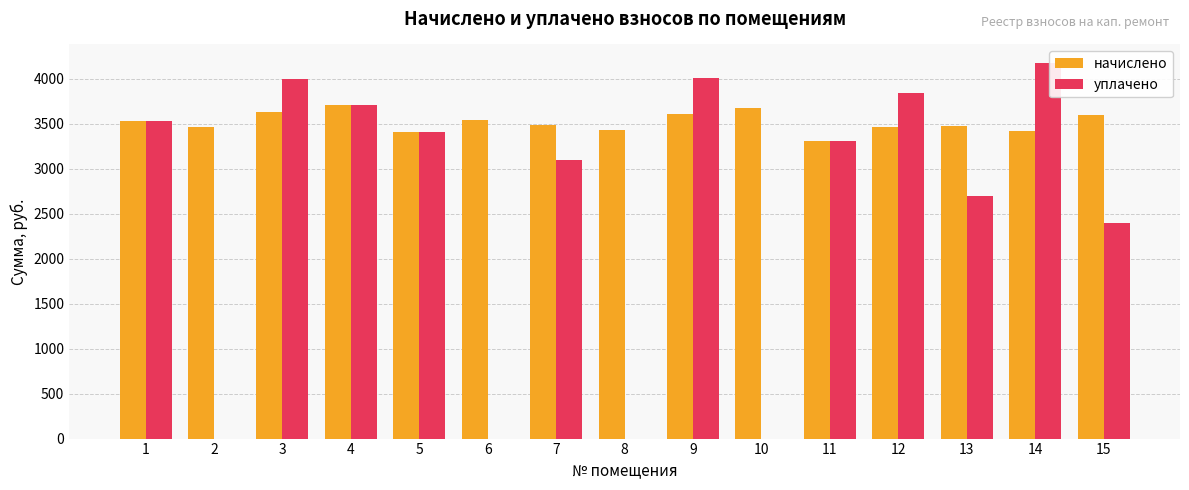

Between 4 and 8, which series saw the biggest shift?

уплачено